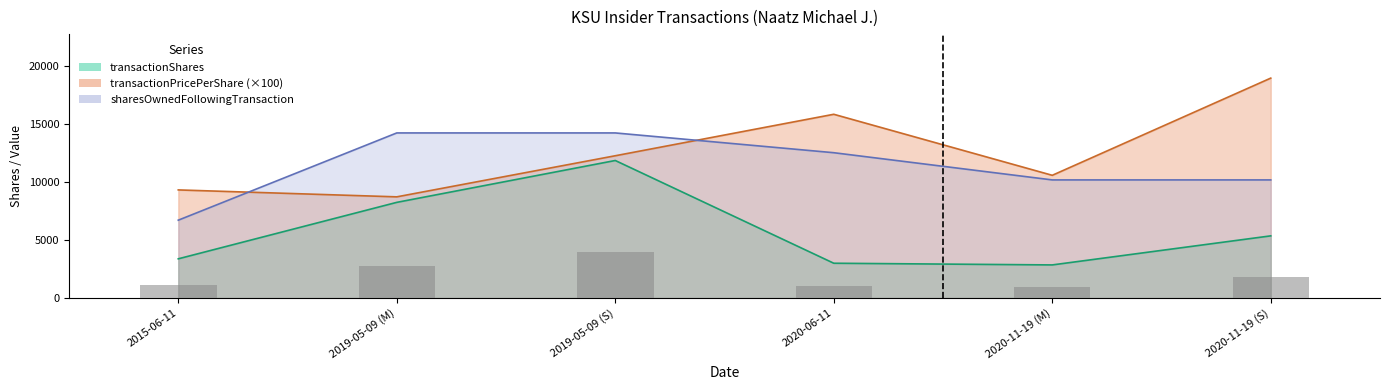

Rank the series at 2015-06-11 from lowest to highest value.

transactionShares, sharesOwnedFollowingTransaction, transactionPricePerShare